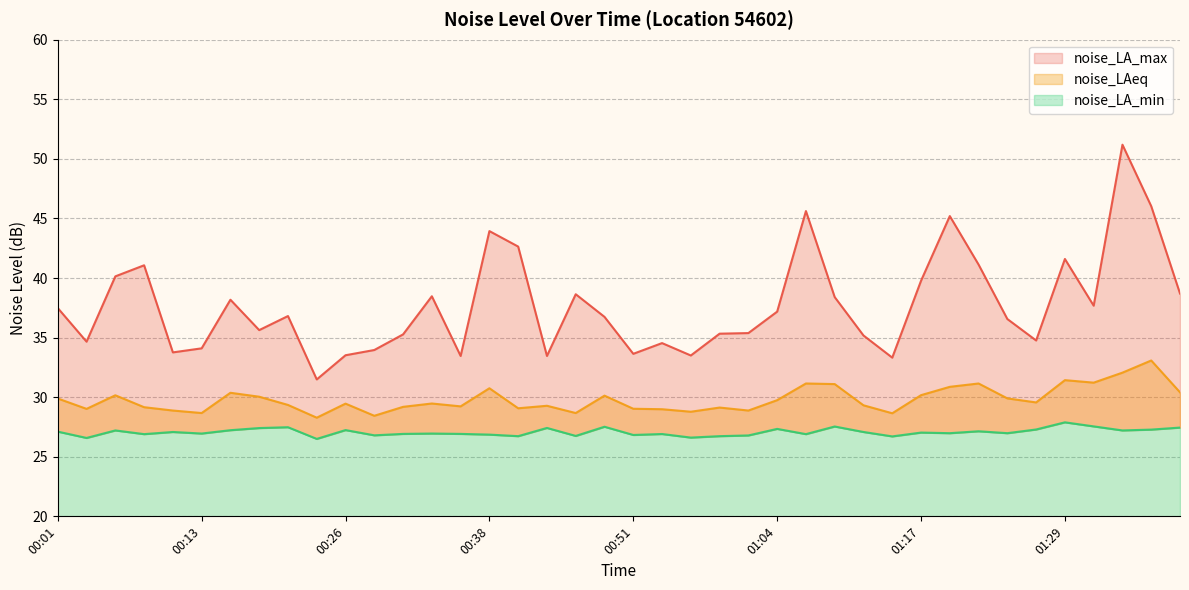

What is the value of the noise_LA_min point at the 37th from the left?

27.6